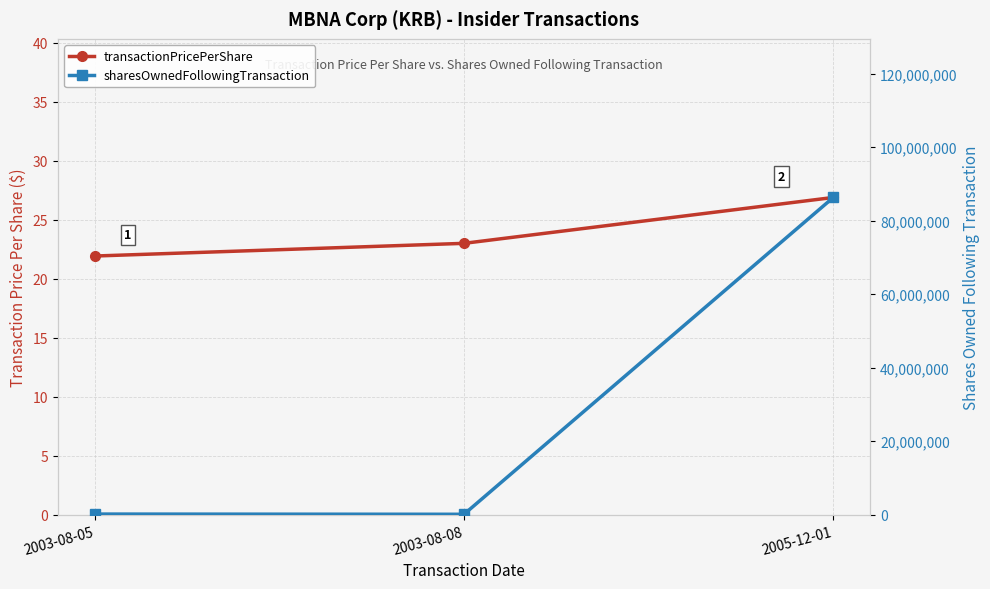

What are all the series names shown in the legend?

transactionPricePerShare, sharesOwnedFollowingTransaction